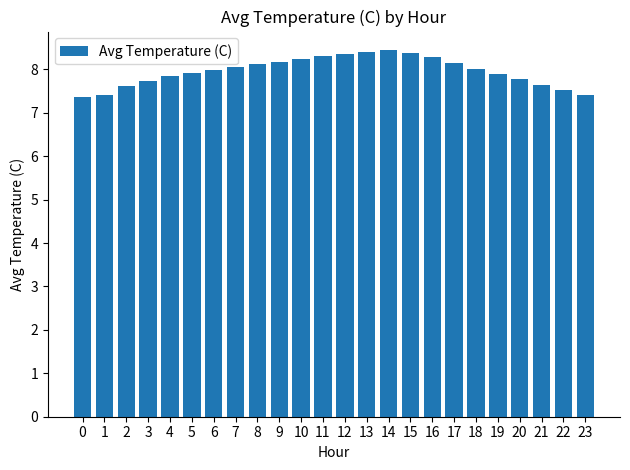

What is the minimum value shown in the chart?

7.4